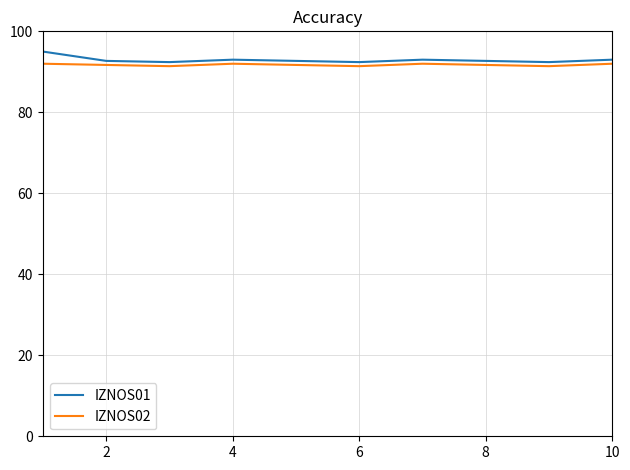

What are all the series names shown in the legend?

IZNOS01, IZNOS02